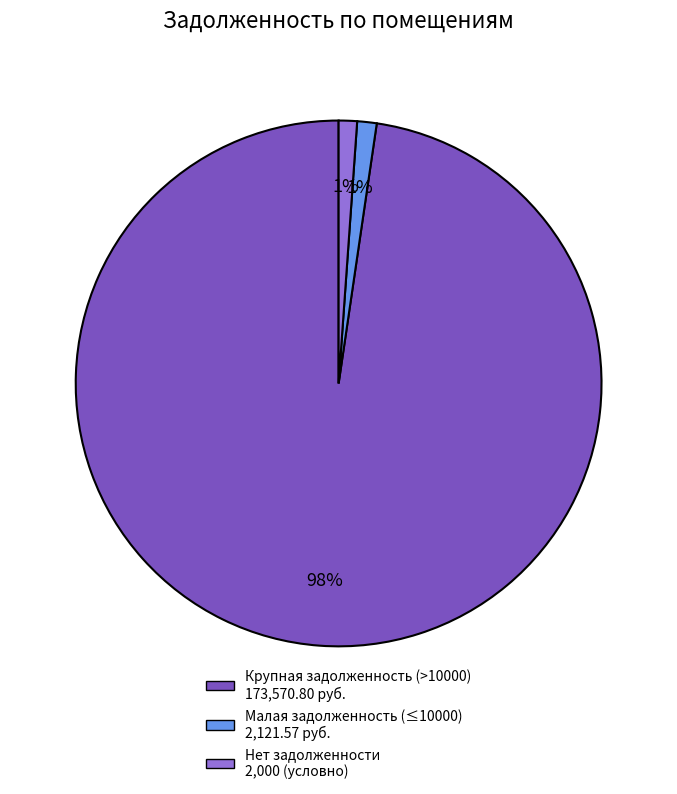

How many slices are in this pie chart?

3